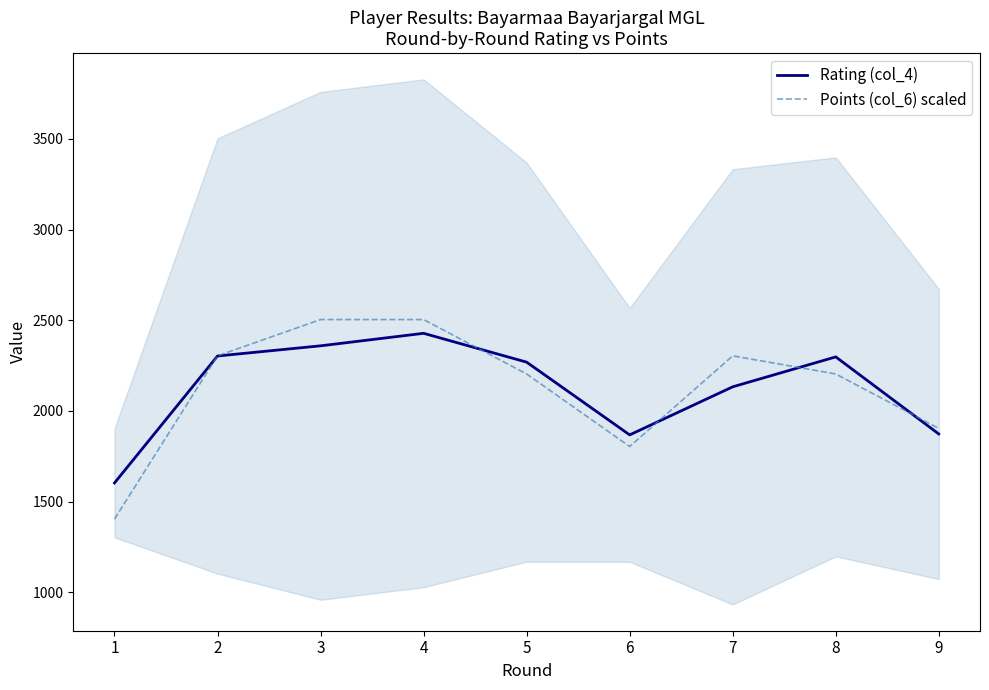

Which has a higher value, 8 or 6?

8